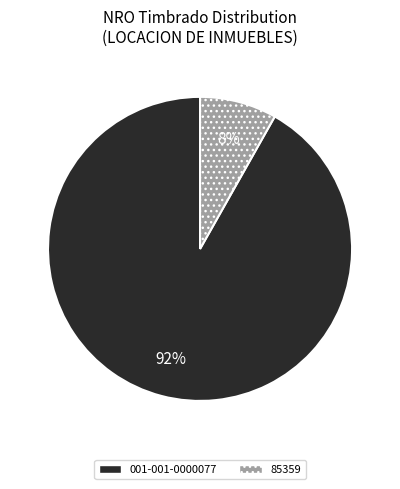

To the nearest percent, what is the difference between the 001-001-0000077 and 85359 slice percentages?

84%